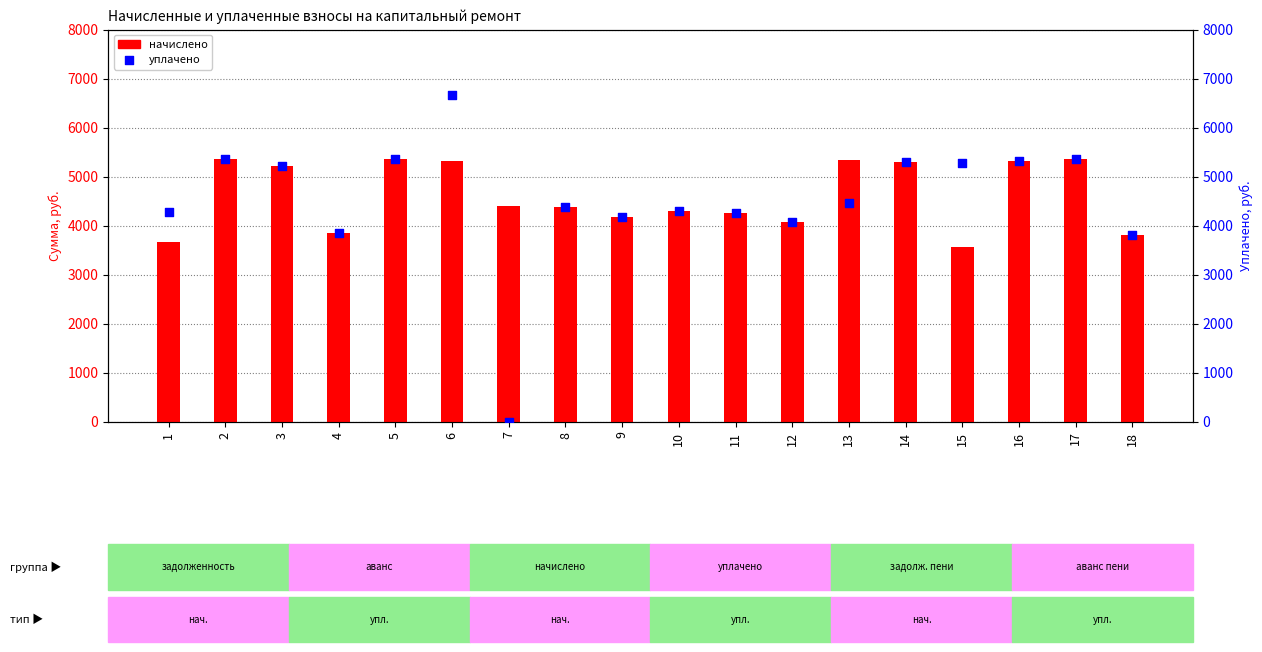

Is the value of начислено at 13 greater than the value of уплачено at 15?

Yes